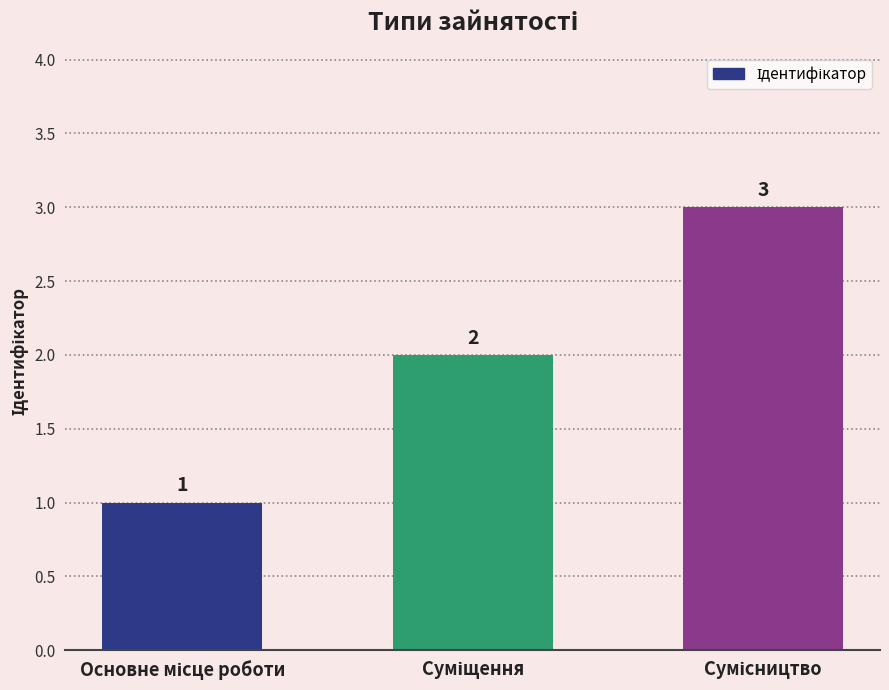

What is the value of the 1st bar from the left?

1